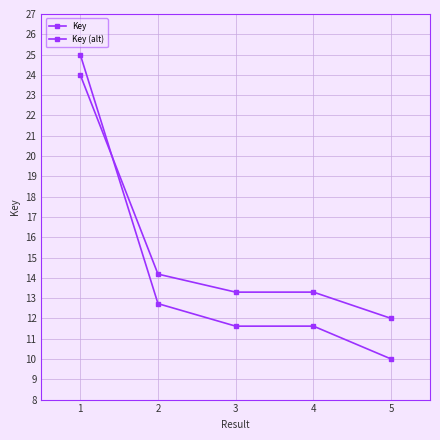

Which series has the largest total across all categories?

Key (alt)